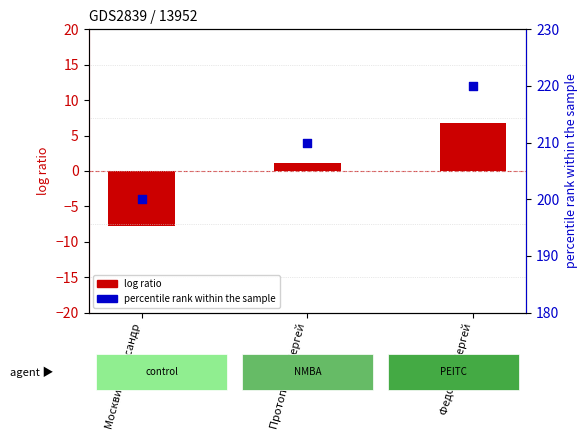

Which series has the largest total across all categories?

percentile rank within the sample